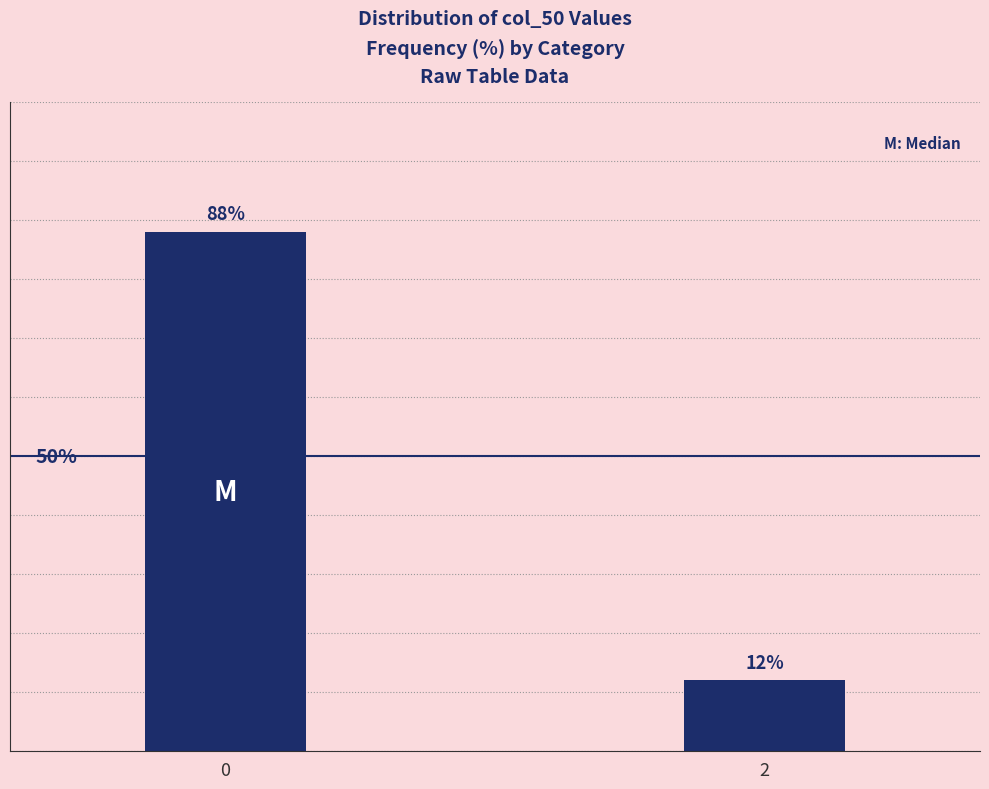

List the labels in order of value, smallest first.

2, 0